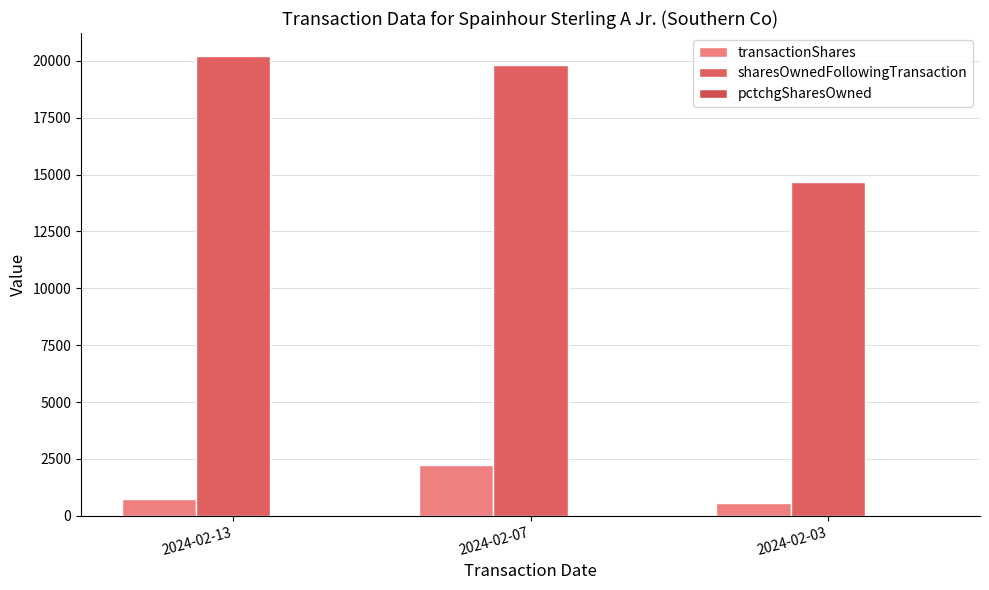

What is the sum of the pctchgSharesOwned values at 2024-02-13 and 2024-02-03?

8